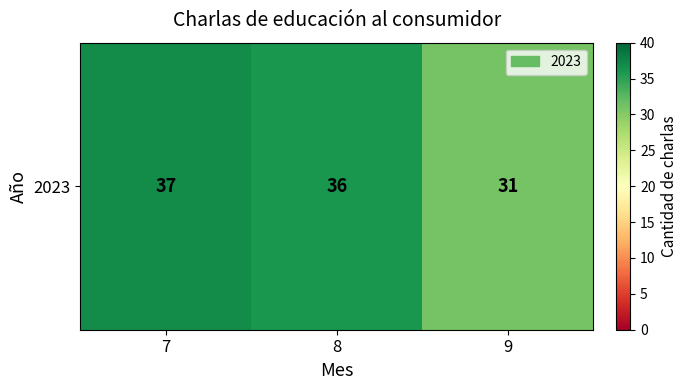

The value at 9 is 31. True or false?

True